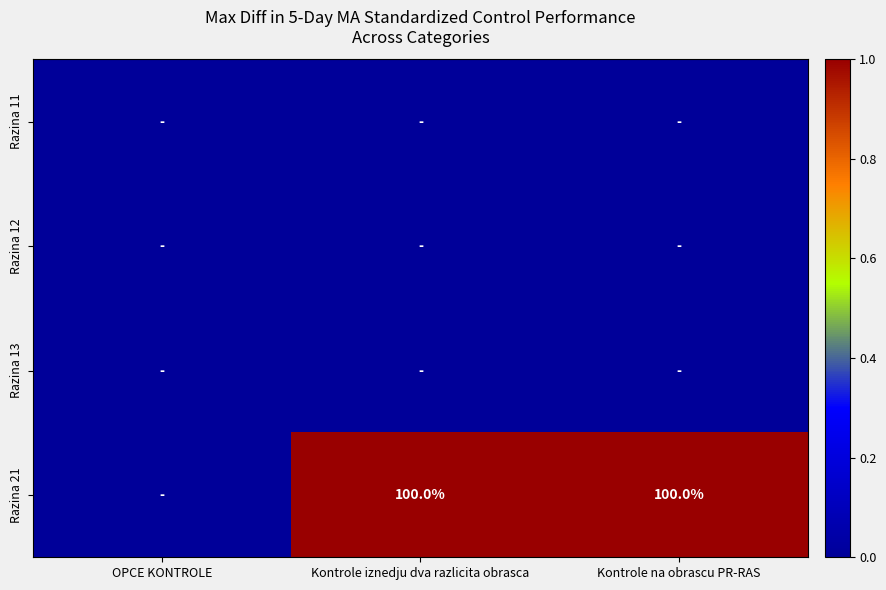

The Razina 21 series shows 142 at Kontrole na obrascu PR-RAS. True or false?

False